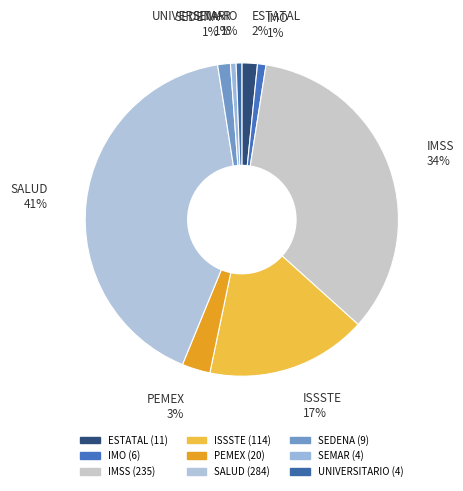

How many slices are in this pie chart?

9